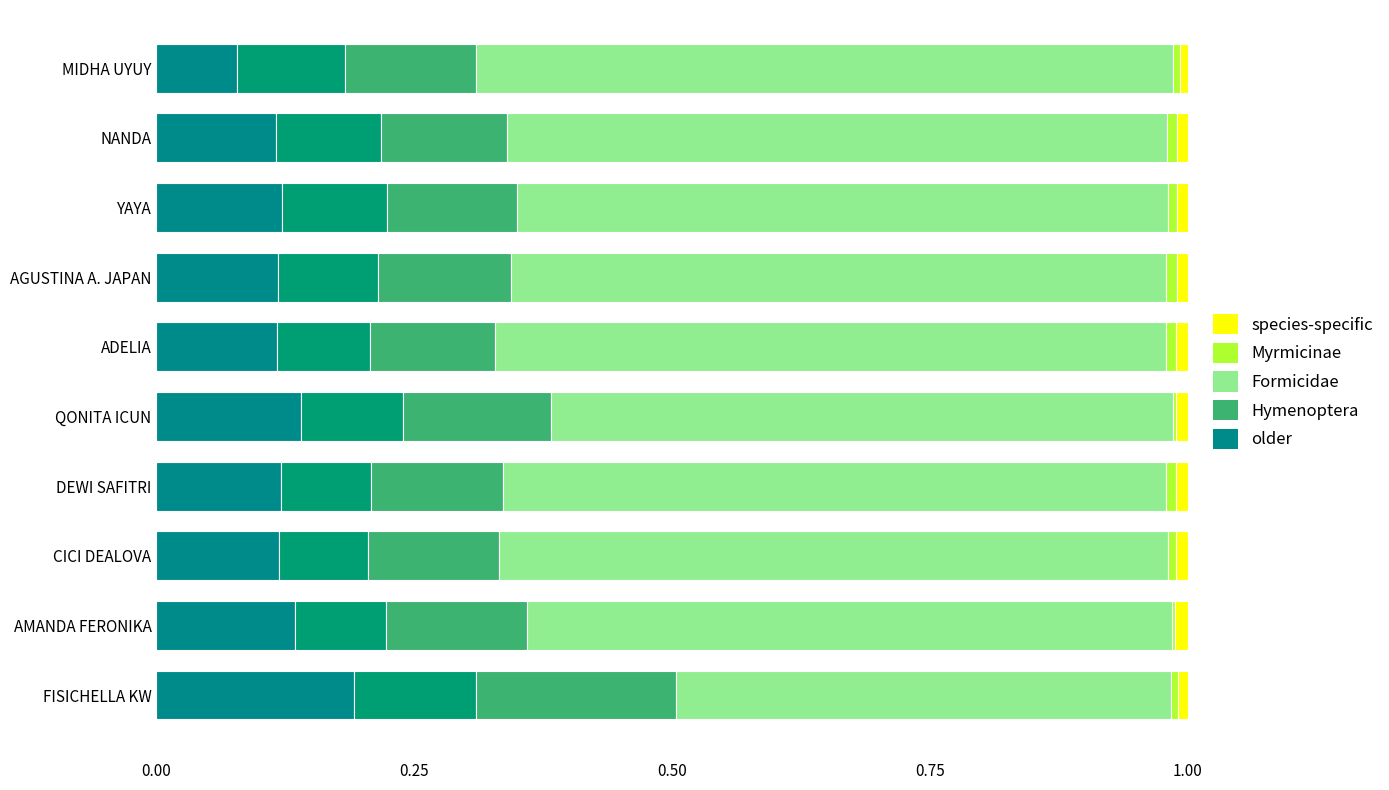

How many bars are there in total?

50